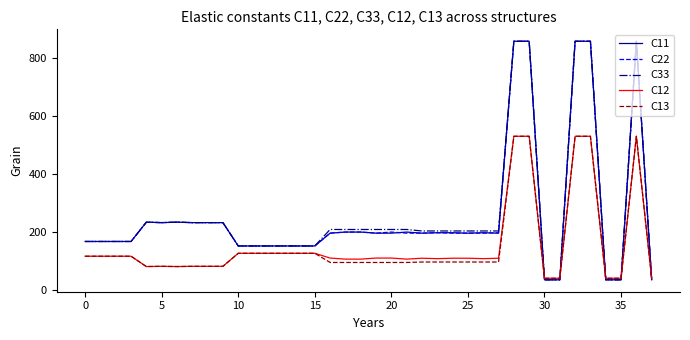

What is the maximum value for C11?

857.6